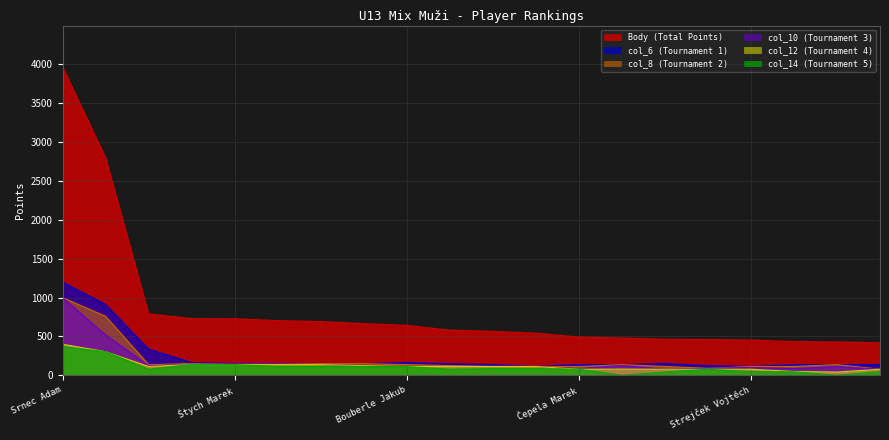

Rank the categories by col_10 (Tournament 3) value from highest to lowest.

Srnec Adam, Simon Václav, Štych Marek, Jurný Petr, Kerpl Dennis, Coufal Kryštof, Titěra Filip, Havlíček Michael, Martinec Petr, Bouberle Jakub, Zubr Tobiáš, Kaplan Ondřej, Klokan Jakub, Veselík Hynek, Strejček Vojtěch, Hašek Kristián, Čepela Marek, Pražák Dennis, Hykel Martin, Kašpar Šimon